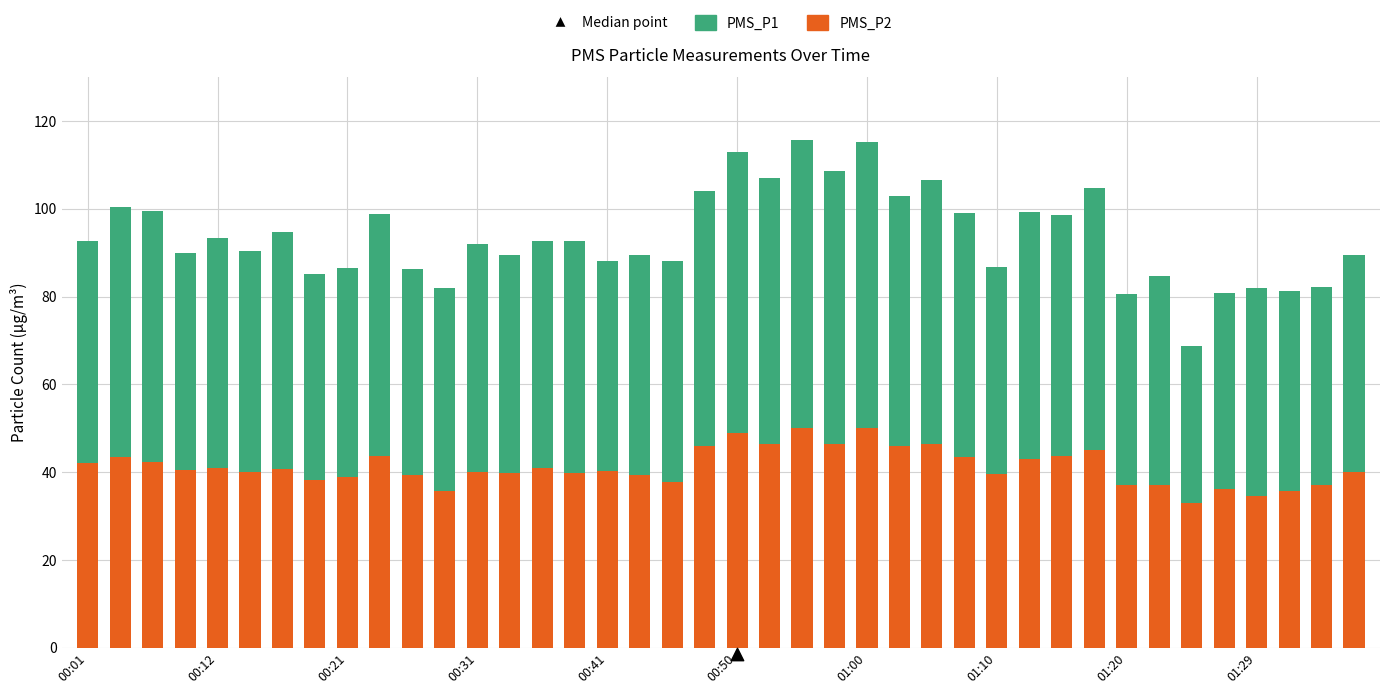

What are all the series names shown in the legend?

PMS_P2, PMS_P1